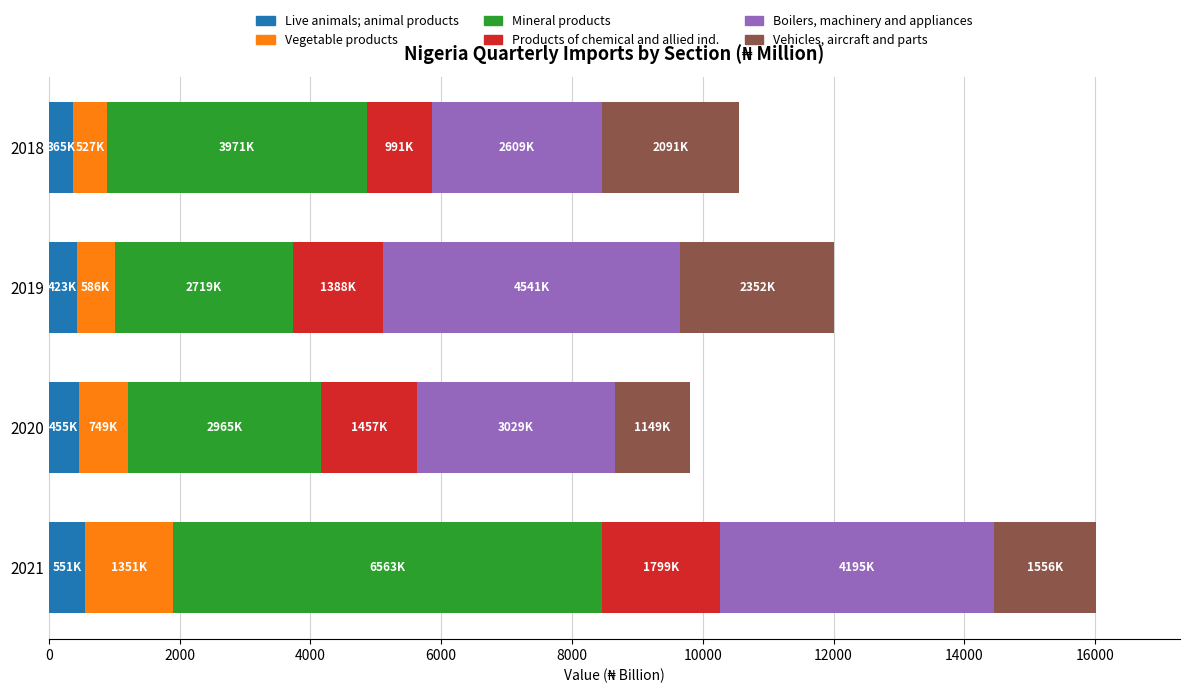

True or false: Live animals; animal products has a value of 551.2 at 2021.

True